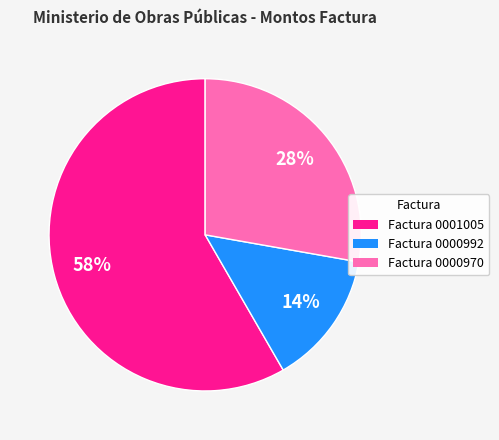

Count the number of slices in the pie.

3